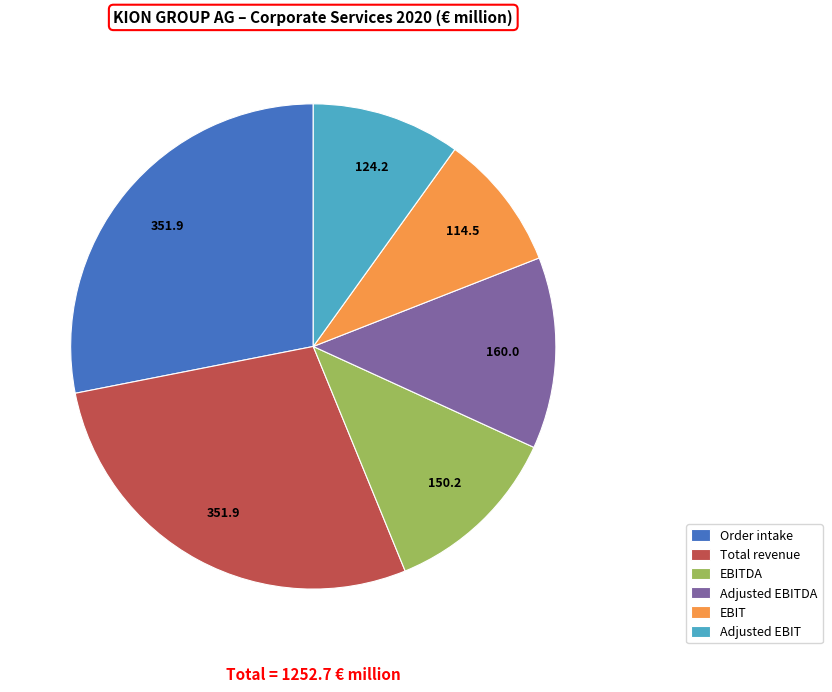

The EBITDA slice represents 1% of the pie. True or false?

False